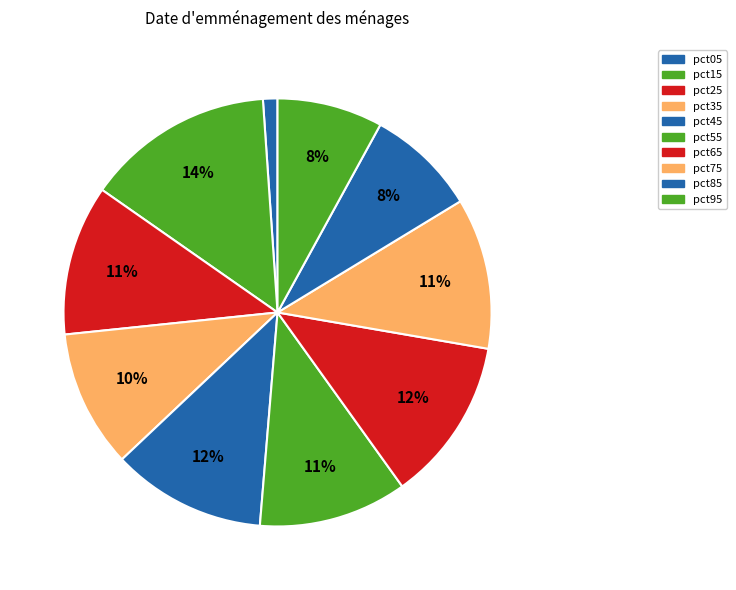

What percentage do pct85 and pct75 together represent?

19.7%